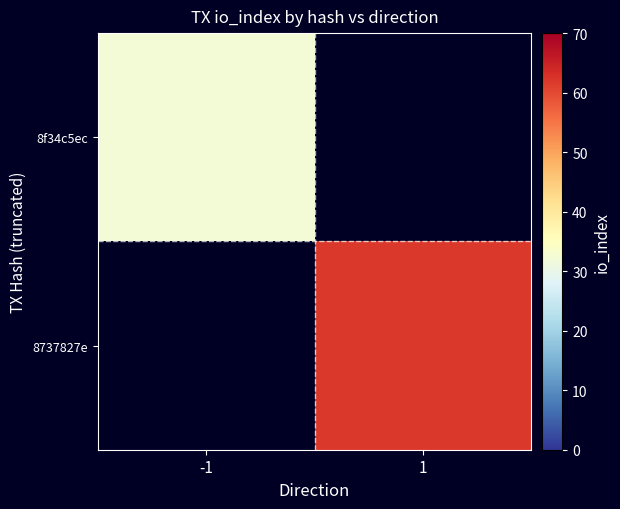

What is the highest value of the 8f34c5ec series?

32.0